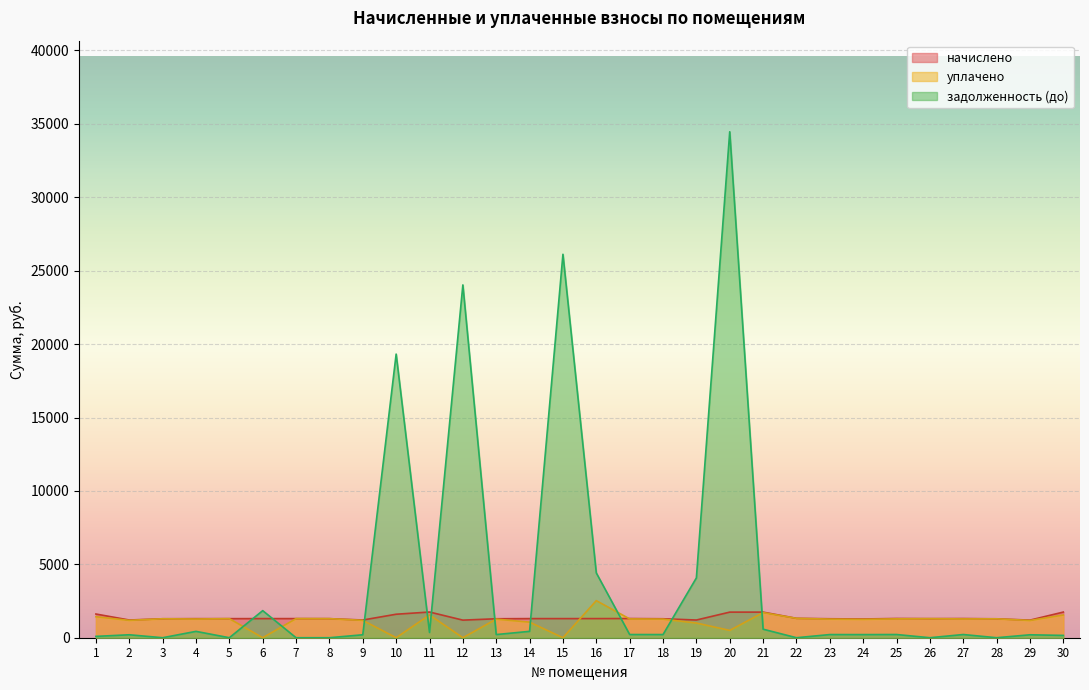

How many intersections are there between начислено and уплачено?

2